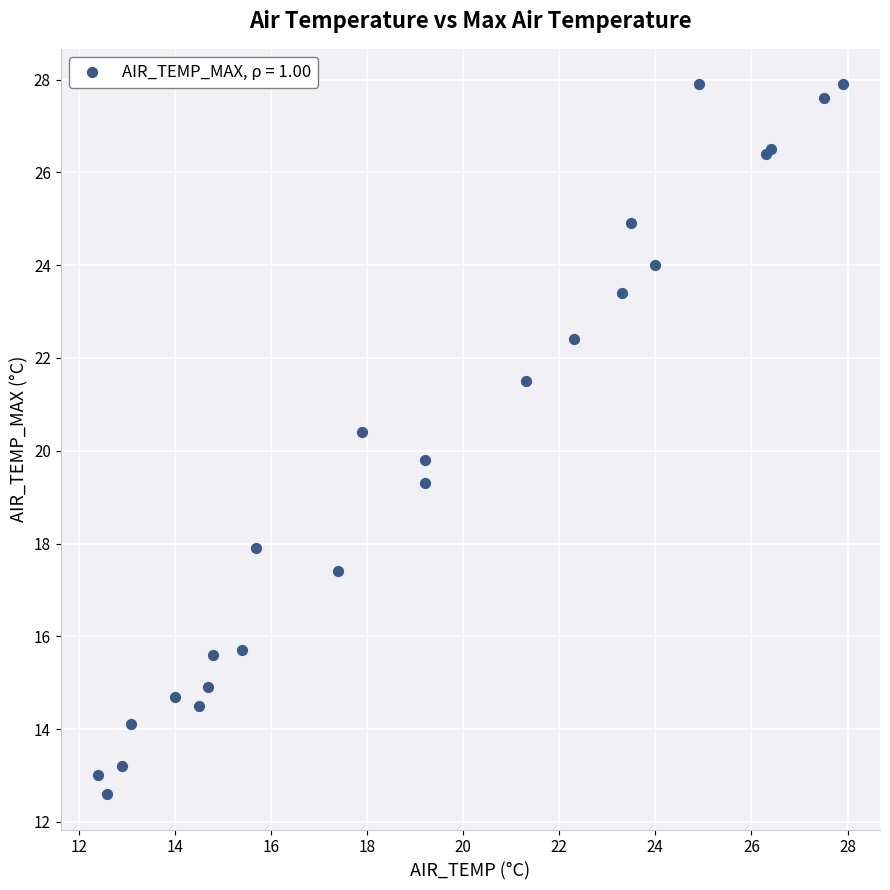

What Y value in the scatter plot is closest to 20?

19.8